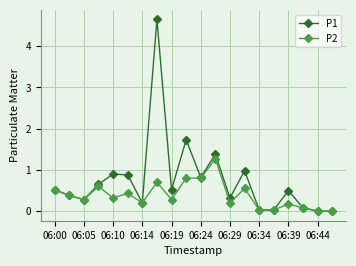

How many data points does each series have?

20